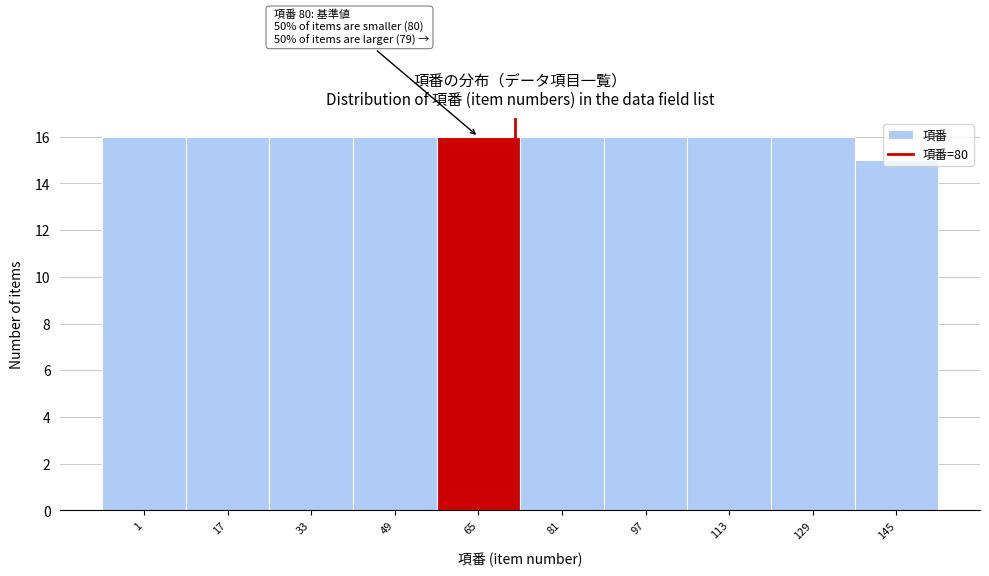

What is the value of the 10th bar from the left?

15